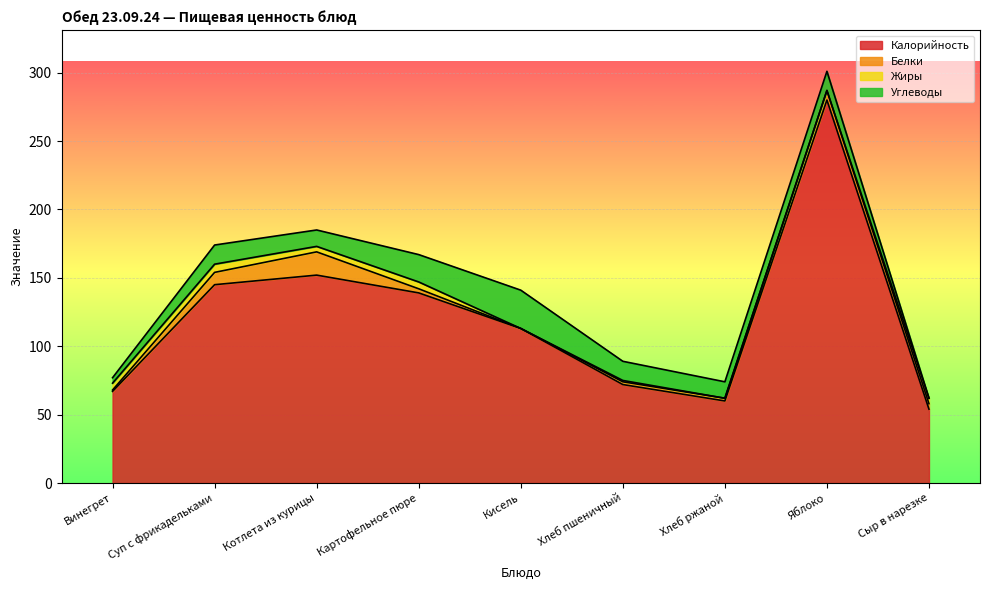

The Жиры series shows 3 at Суп с фрикадельками. True or false?

False